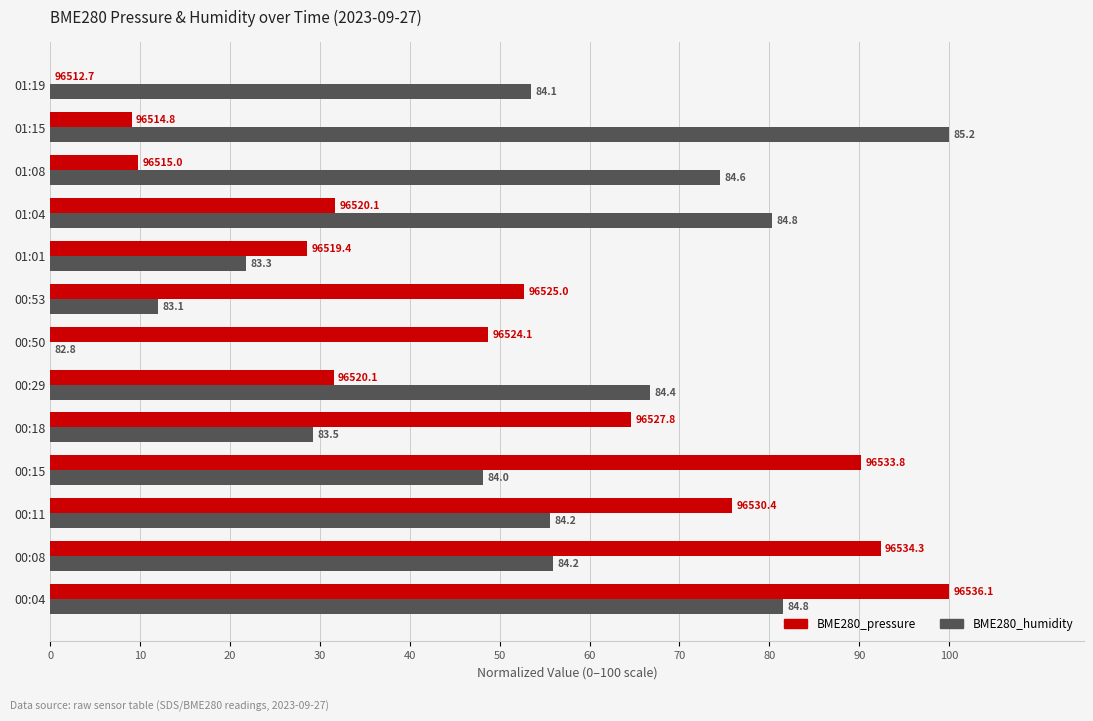

Reading left to right, what are all the values shown in this chart?

BME280_pressure: 100.0	92.4	75.8	90.2	64.6	31.5	48.7	52.7	28.6	31.6	9.7	9.0	0.0
BME280_humidity: 81.5	56.0	55.6	48.1	29.2	66.7	0.0	11.9	21.8	80.2	74.5	100.0	53.5